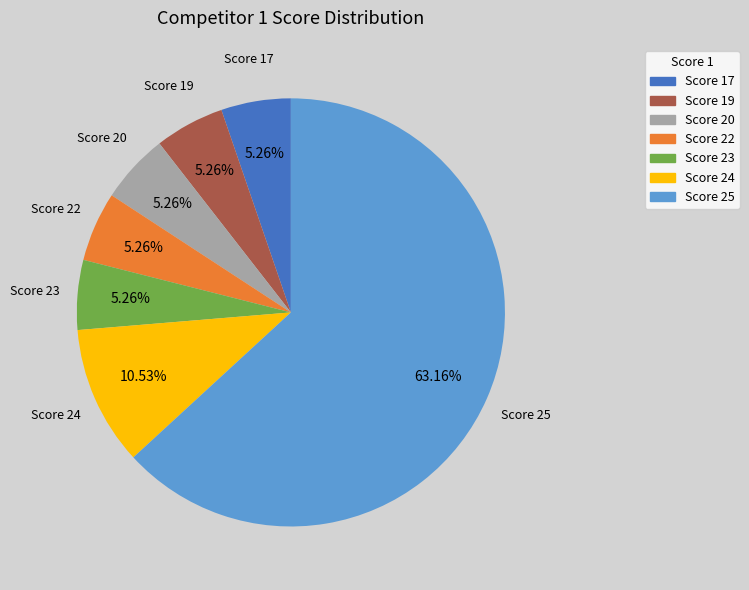

How many slices are in this pie chart?

7